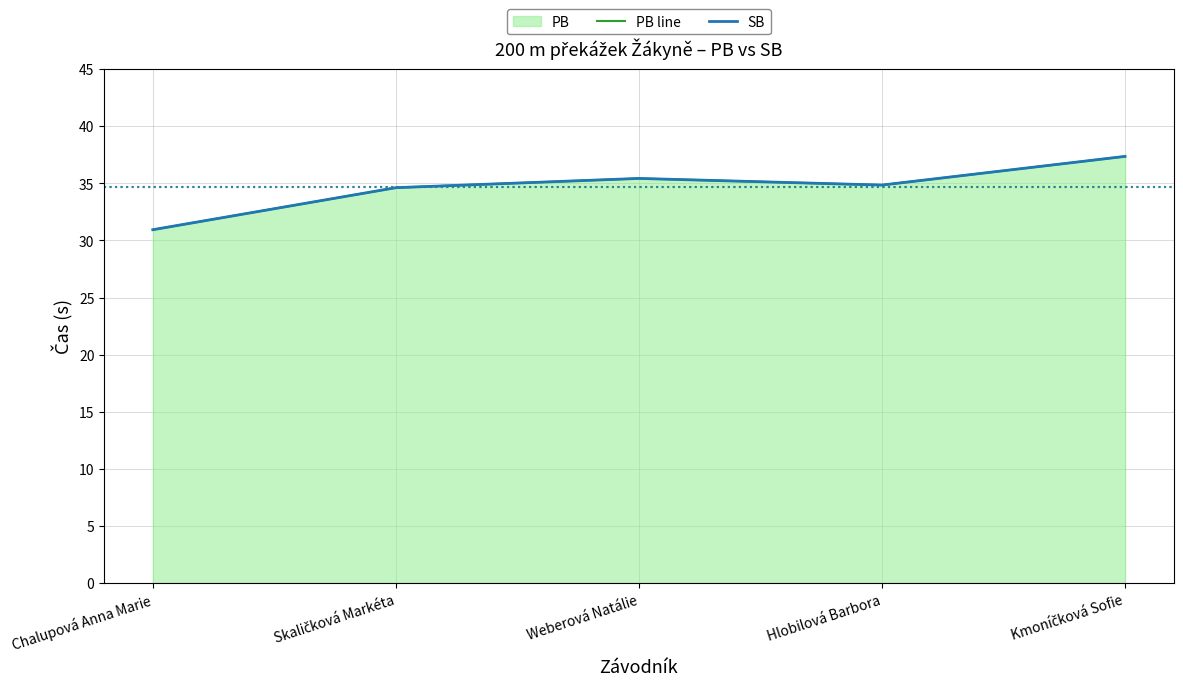

How many values in the SB series are below 34?

1